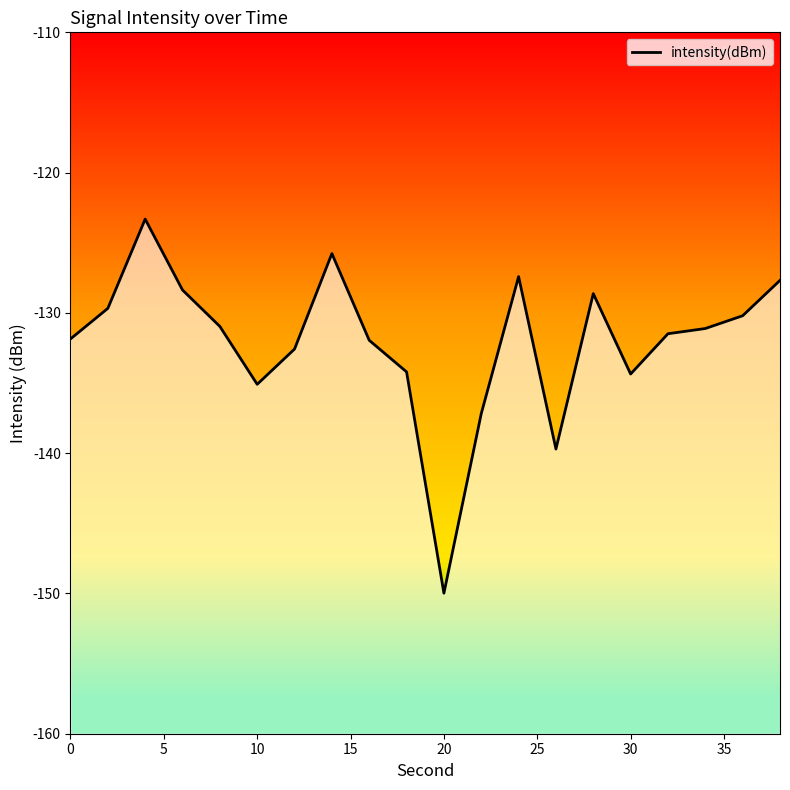

What is the difference between the maximum and minimum values?

26.7